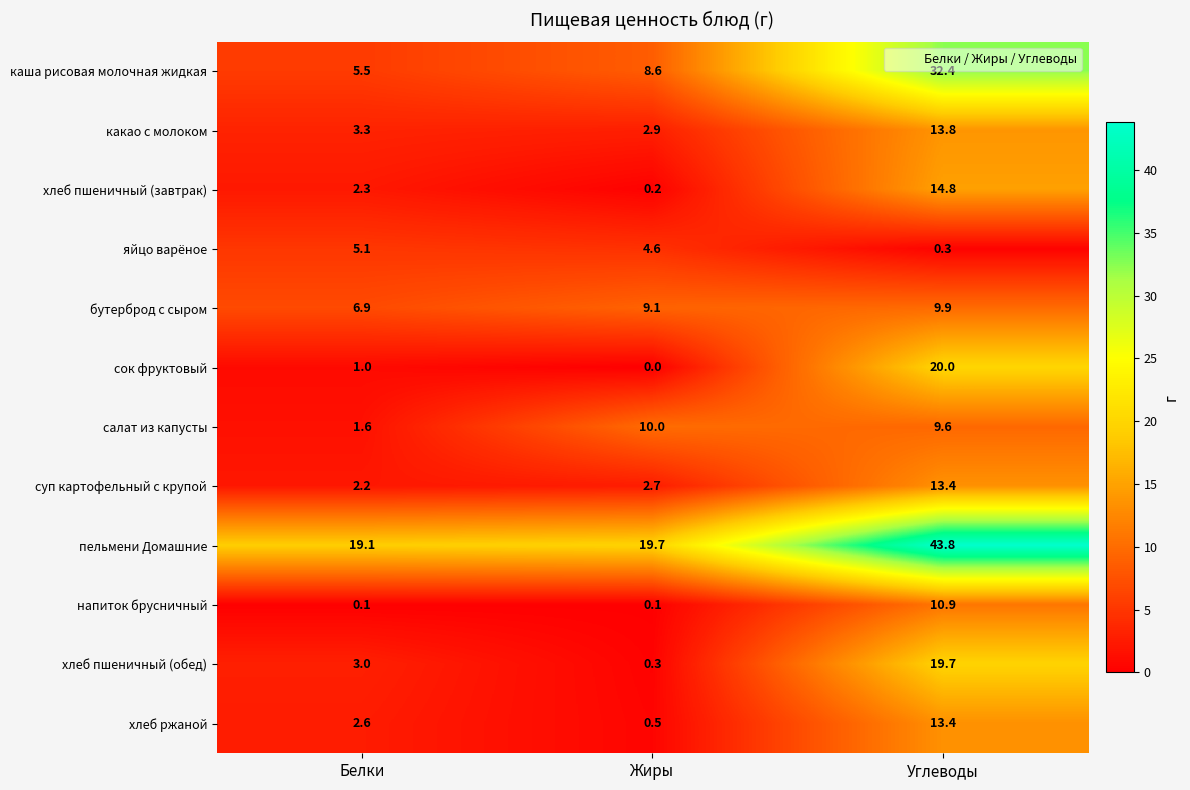

Which series has the largest total across all categories?

пельмени Домашние